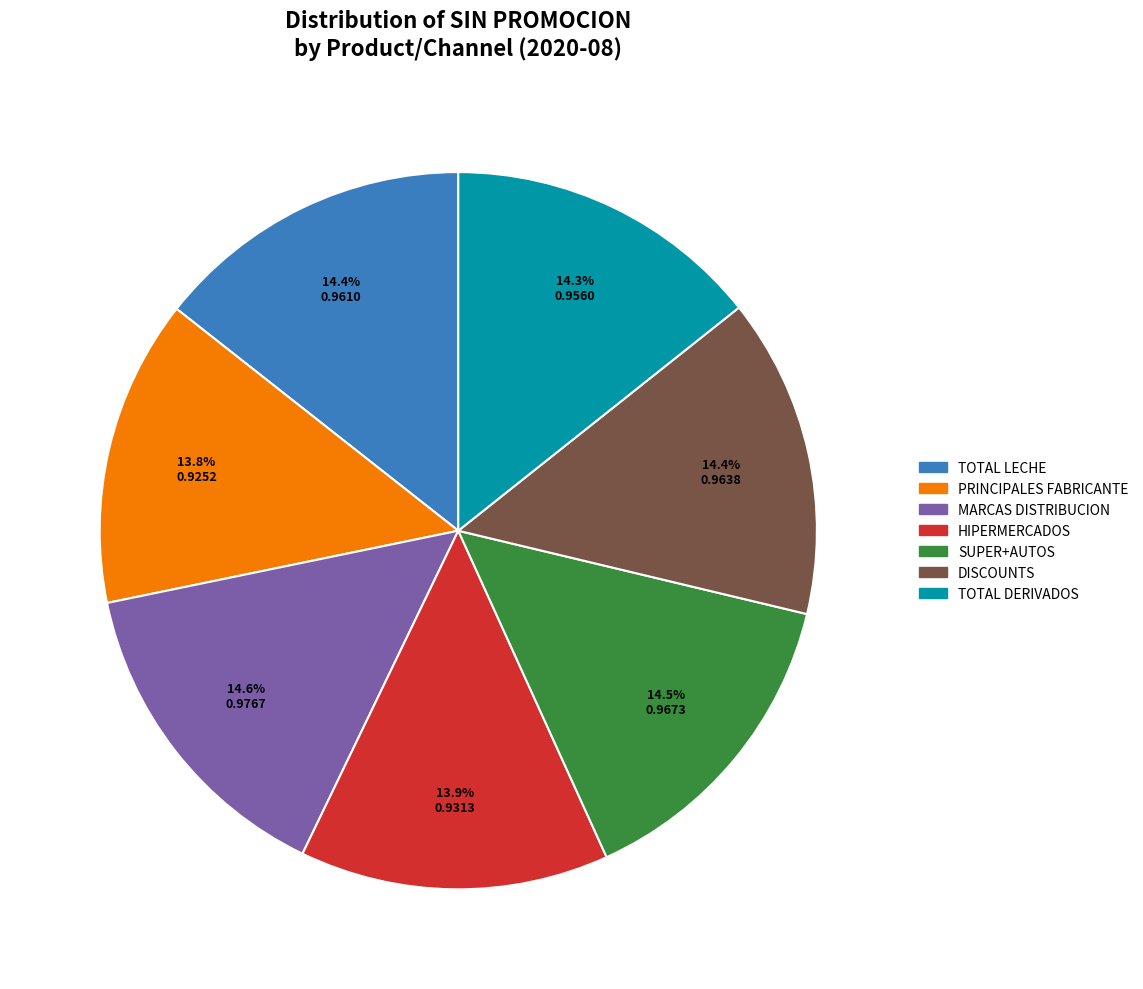

Does MARCAS DISTRIBUCION represent more than half of the total?

No